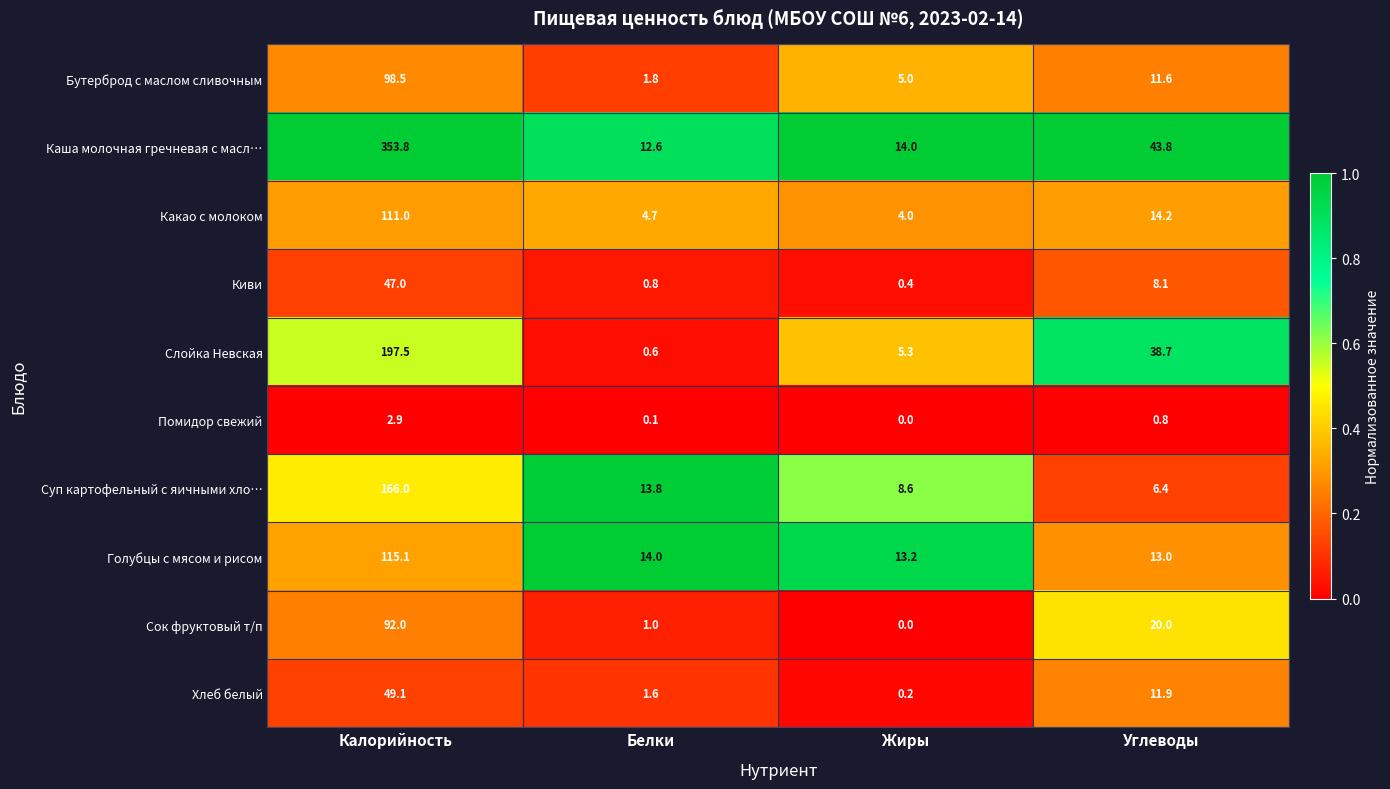

At which category is the sum across all series the highest?

Калорийность